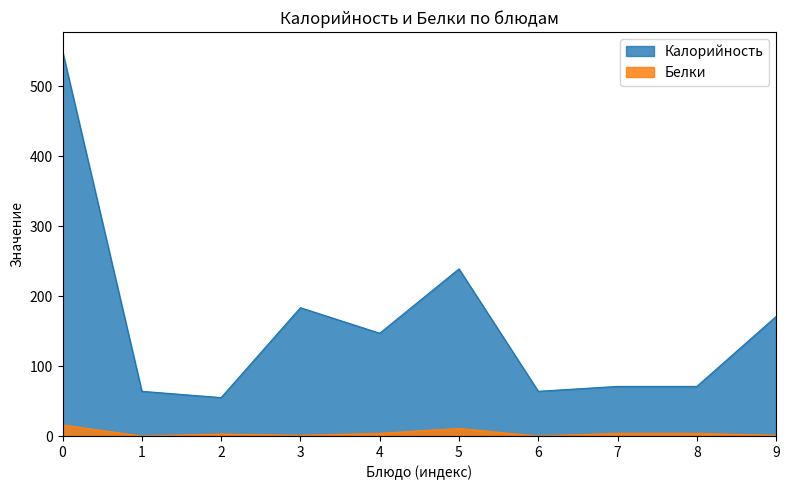

What is the spread (max minus min) of values at 8?

67.0